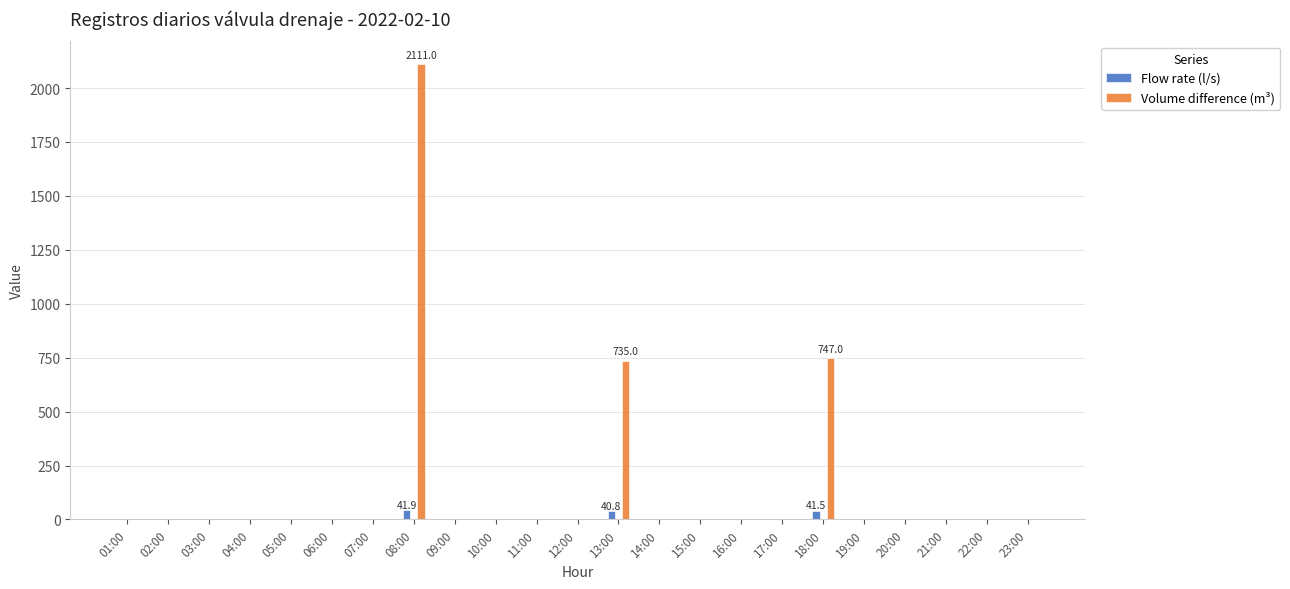

At which category is the sum across all series the highest?

08:00